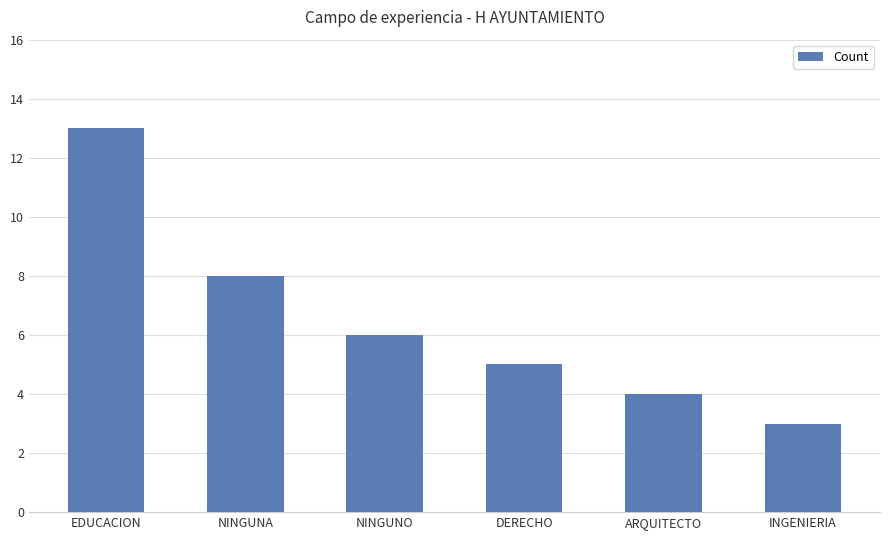

List the labels in order of value, smallest first.

INGENIERIA, ARQUITECTO, DERECHO, NINGUNO, NINGUNA, EDUCACION